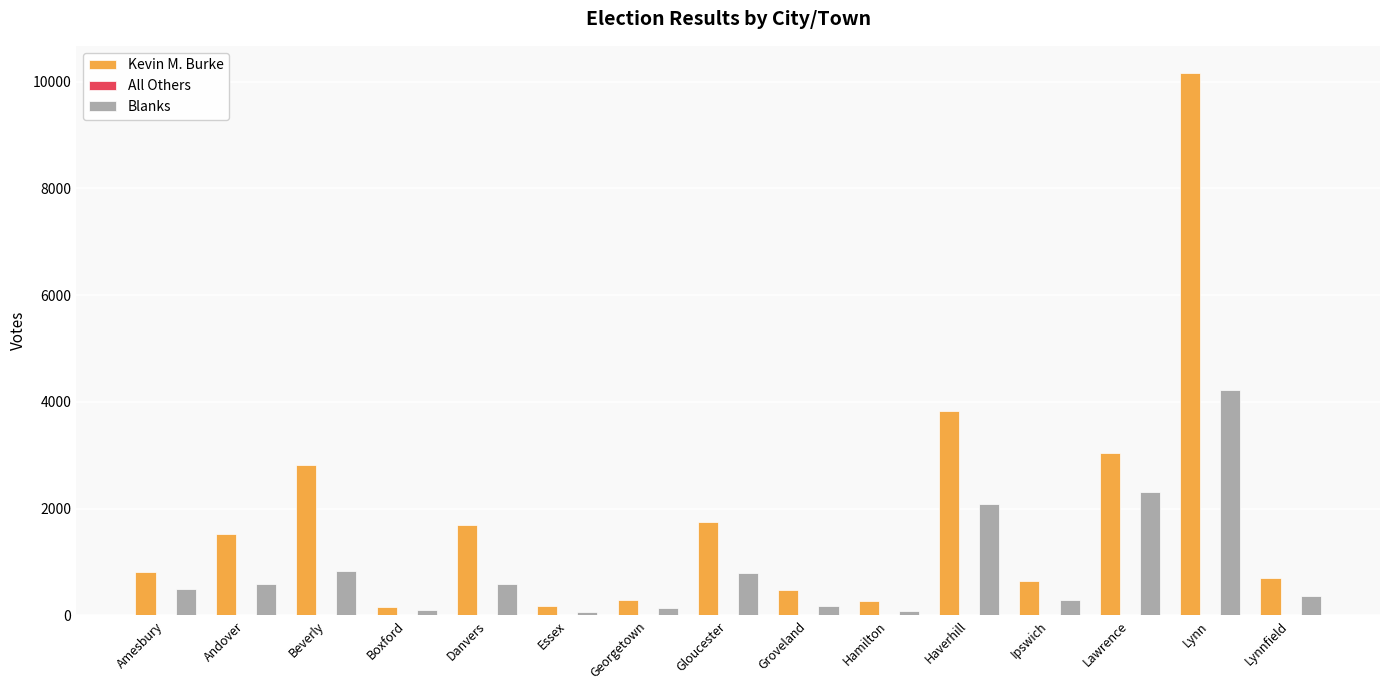

Which series has the largest total across all categories?

Kevin M. Burke